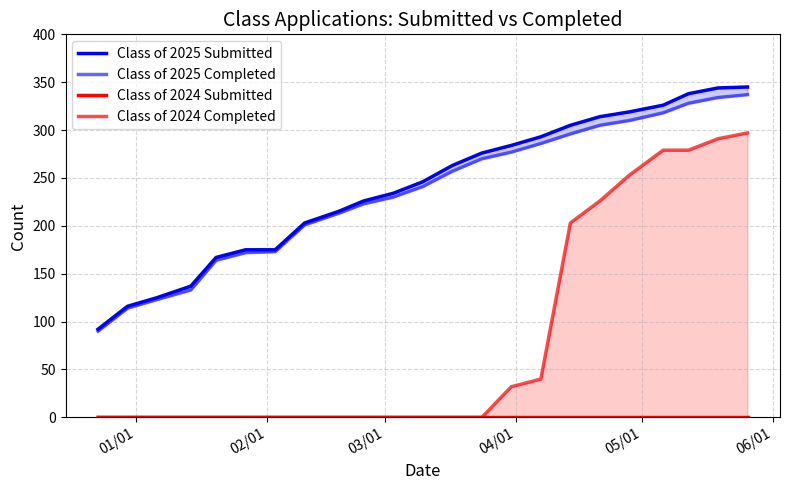

What are all the series names shown in the legend?

Class of 2025 Submitted, Class of 2025 Completed, Class of 2024 Submitted, Class of 2024 Completed